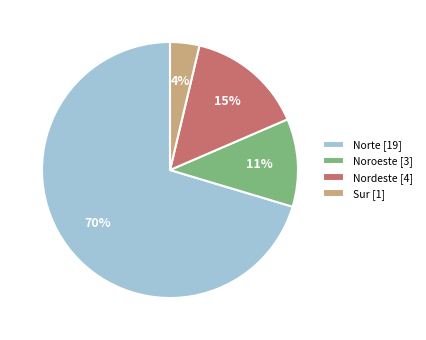

To the nearest percent, what percentage of the pie is Noroeste?

11%